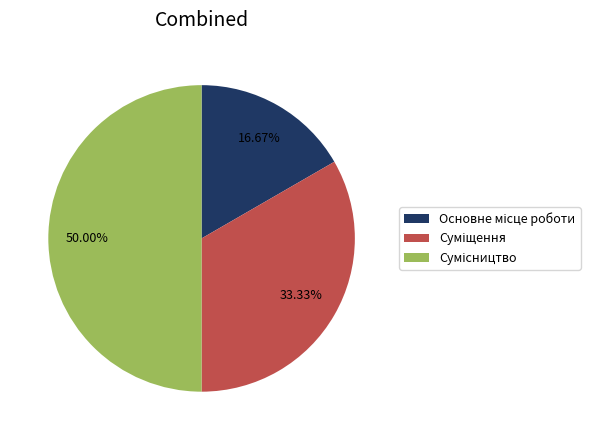

To the nearest percent, what percentage of the pie is Основне місце роботи?

17%